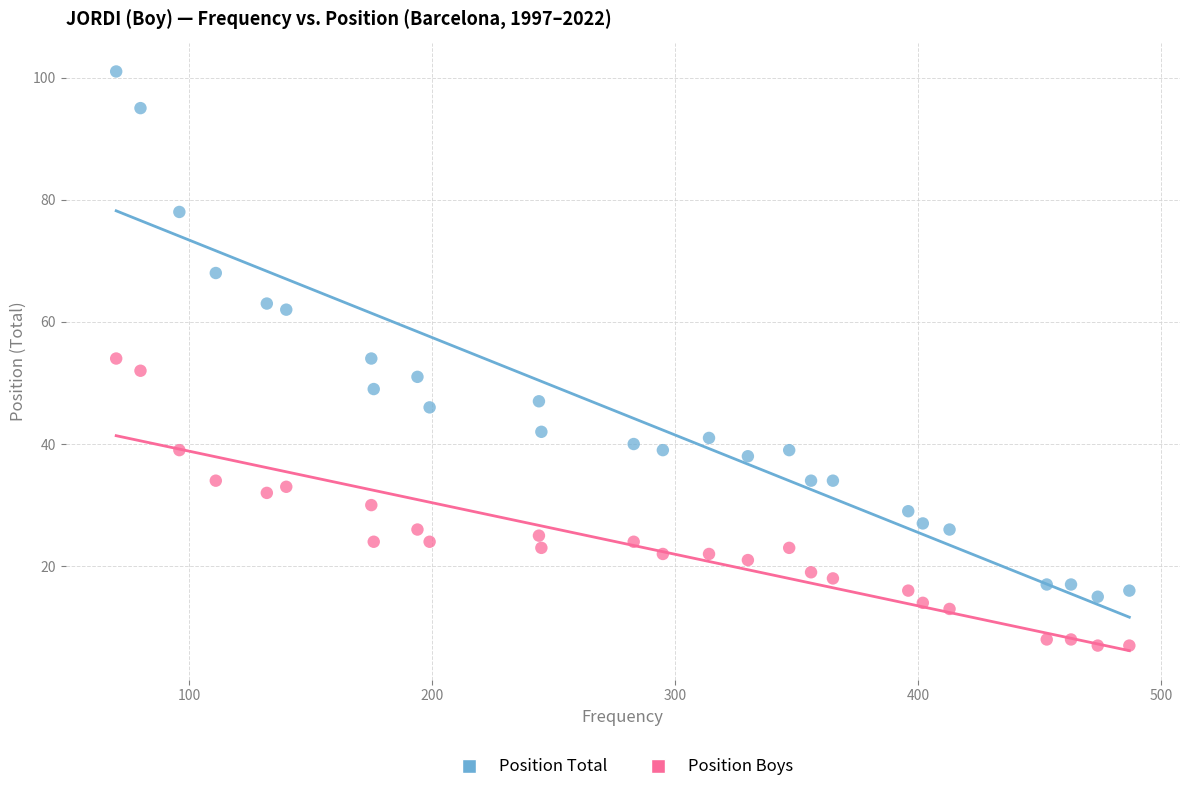

Which series has the widest spread of Y values?

Position Total